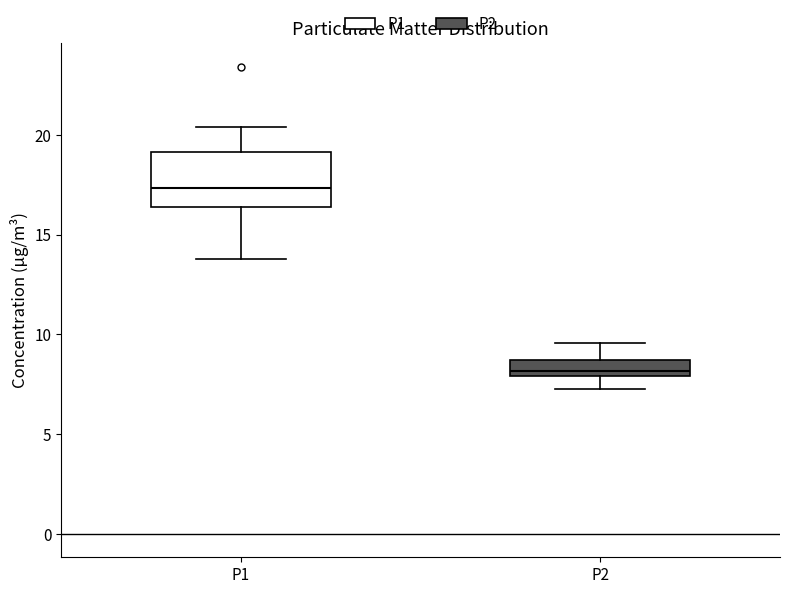

Reading left to right, transcribe this box plot: for each box, give where its median line is, the range the box spans, and where its two whiskers end, as read against the y-axis. The values are not printed on the chart, so give them approximately, as read against the axis.

P1: median 17.5, box 16.5 to 19.0, whiskers 14.0 to 20.5
P2: median 8.0 (just above the box's lower edge), box 8.0 to 8.5, whiskers 7.5 to 9.5